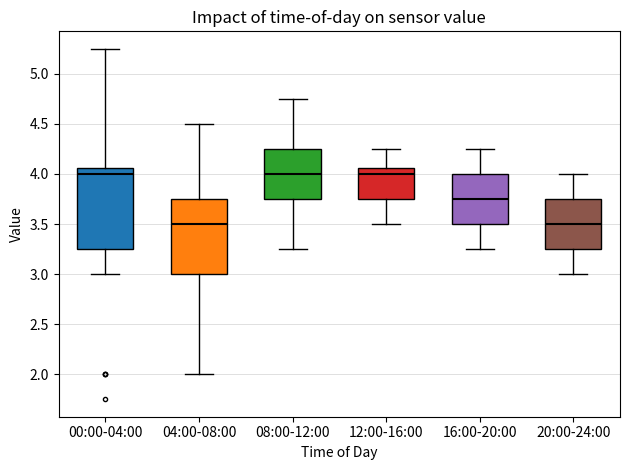

Comparing the boxes themselves (not the whiskers), which one is the tallest?

00:00-04:00